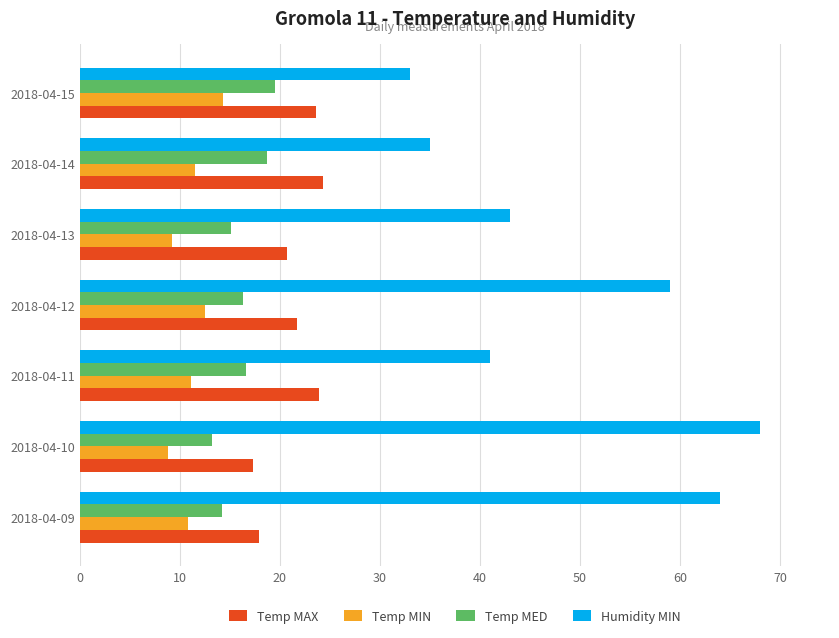

What is the lowest value of the Temp MIN series?

8.8